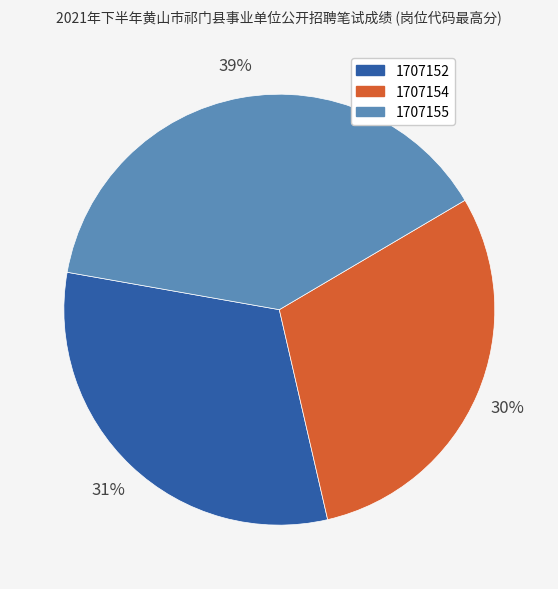

Is it true that 1707154 is 30% of the pie?

True